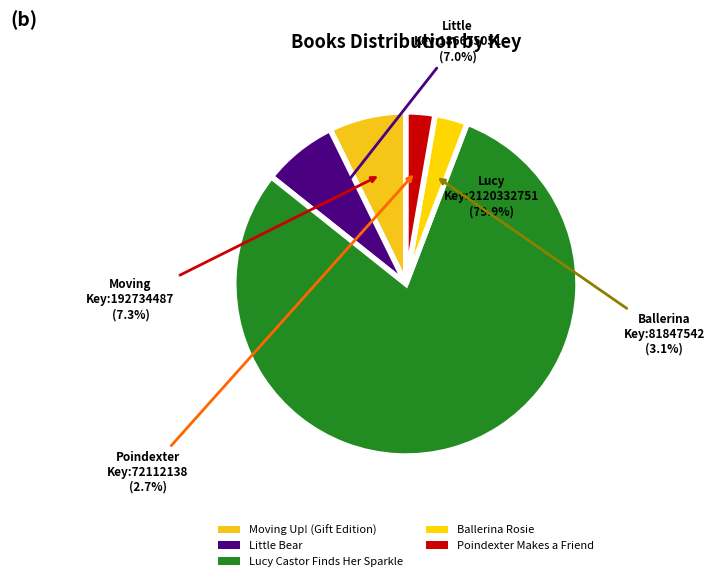

Which category has the biggest portion of the pie?

Lucy Castor Finds Her Sparkle